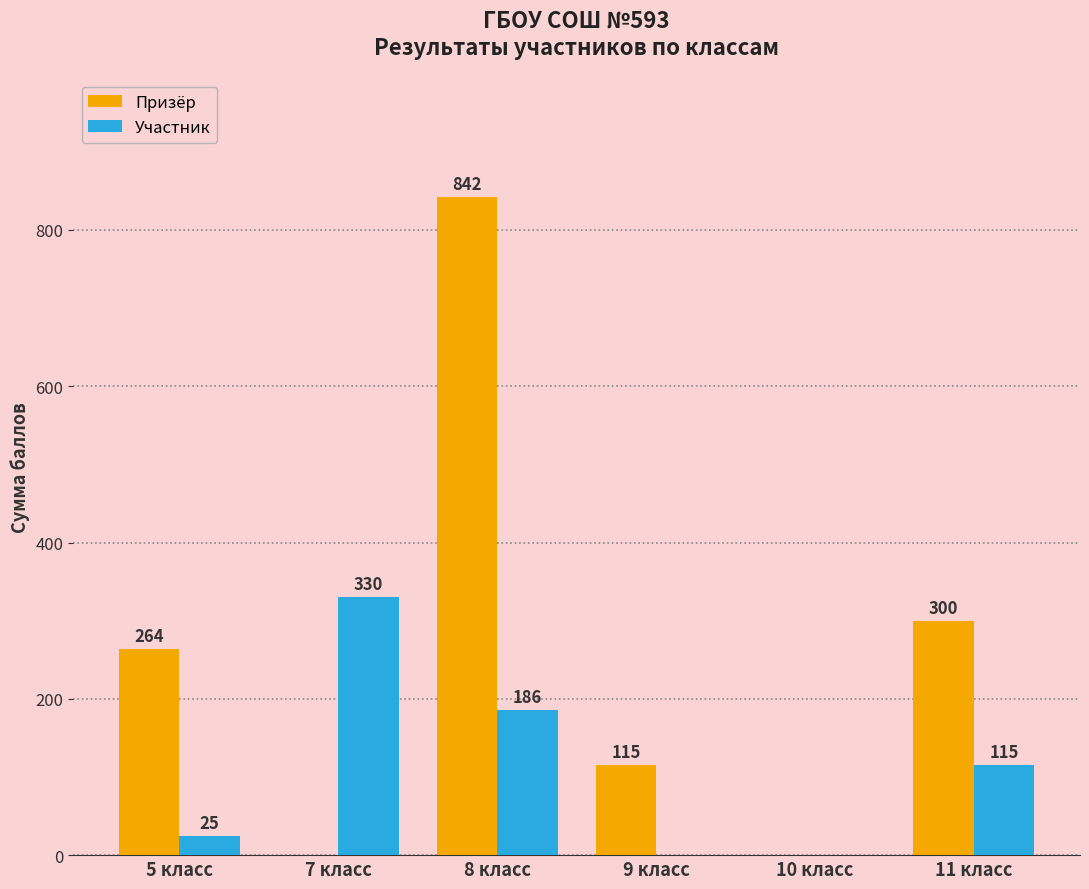

True or false: Участник has a value of 330.0 at 7 класс.

True